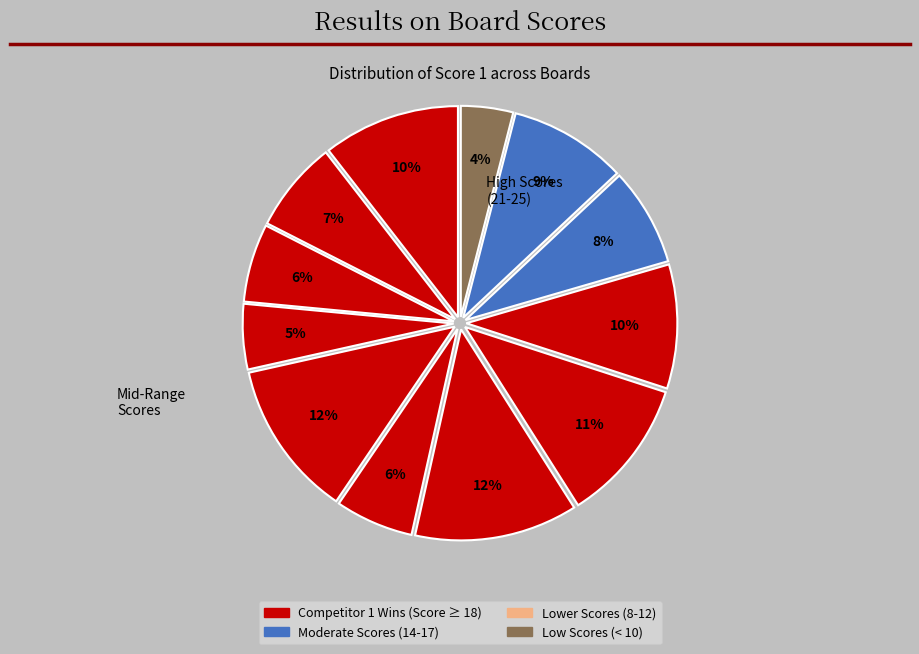

How many segments does this pie chart have?

12